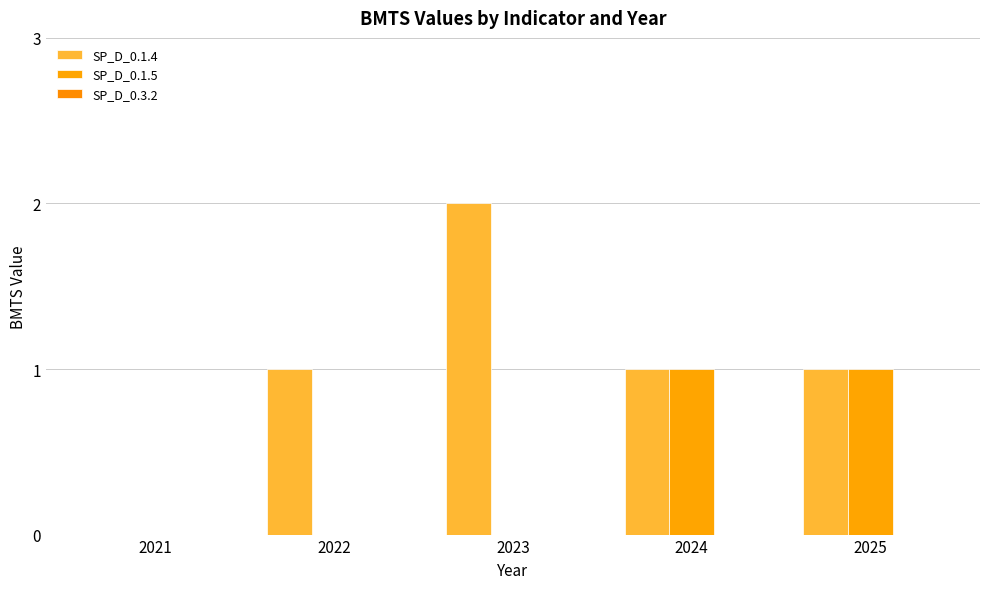

Which series has the largest range (max minus min)?

SP_D_0.1.4